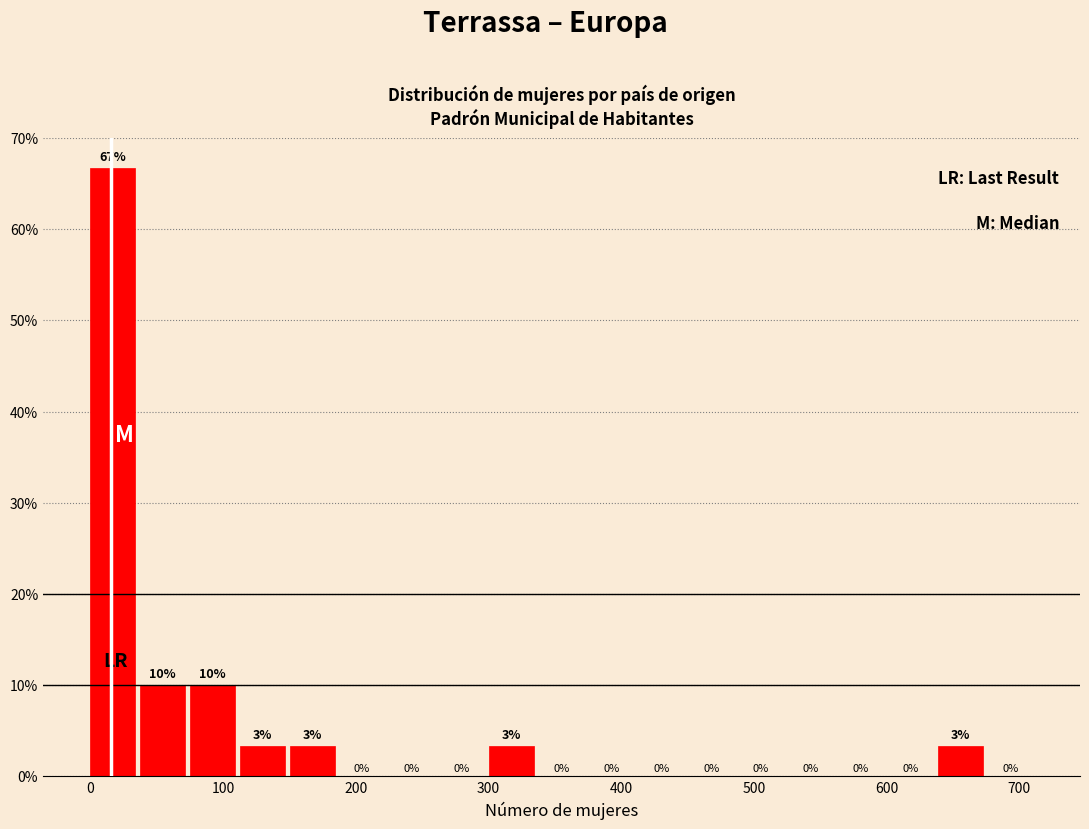

Read against the x-axis, roughly where is the centre of the tallest bar?

20